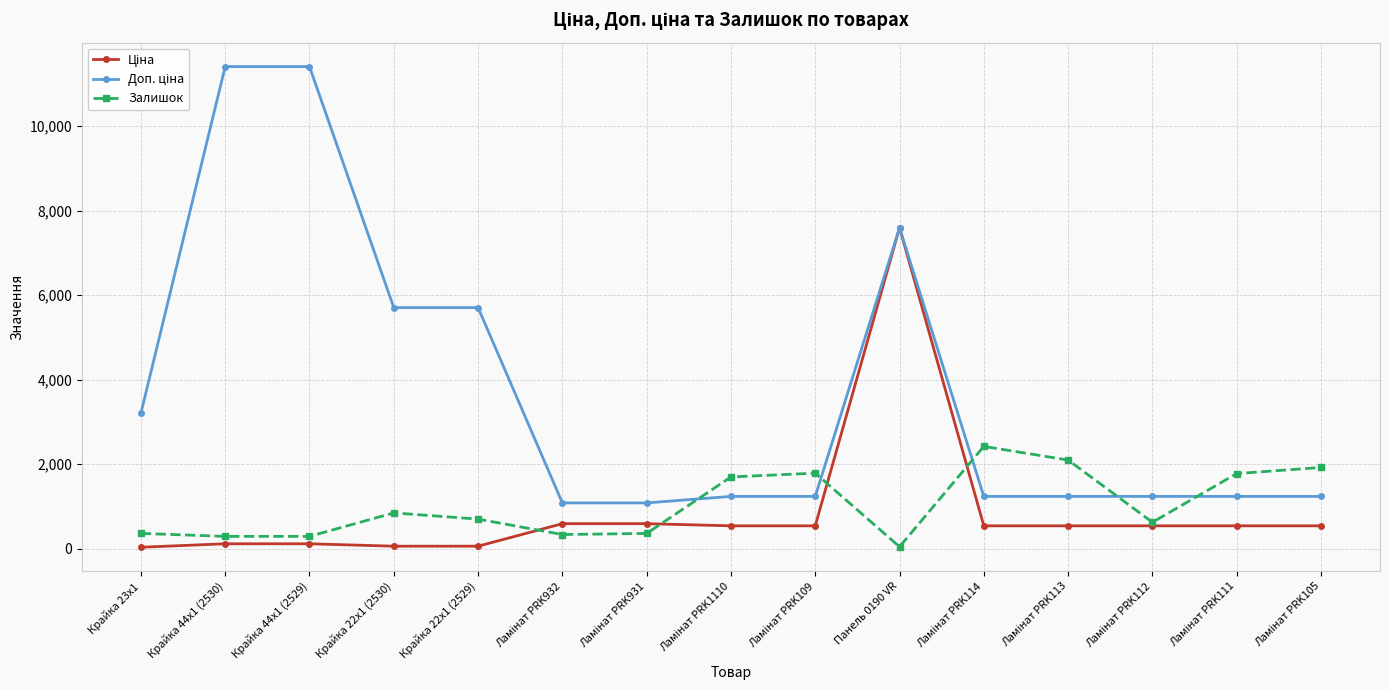

True or false: Залишок has more than 1 interior local peaks.

True